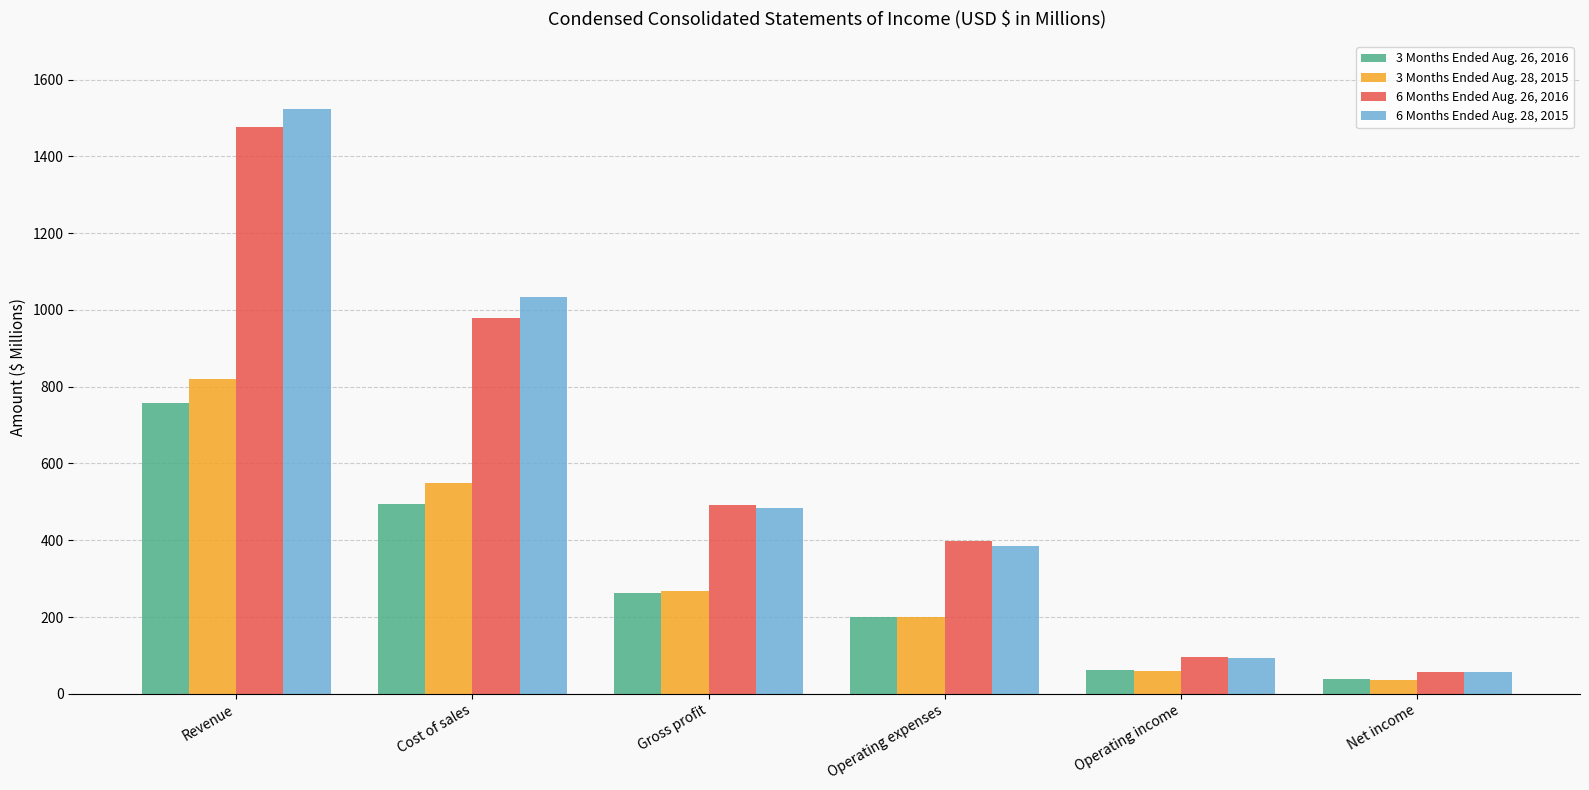

Which series has the largest range (max minus min)?

6 Months Ended Aug. 28, 2015